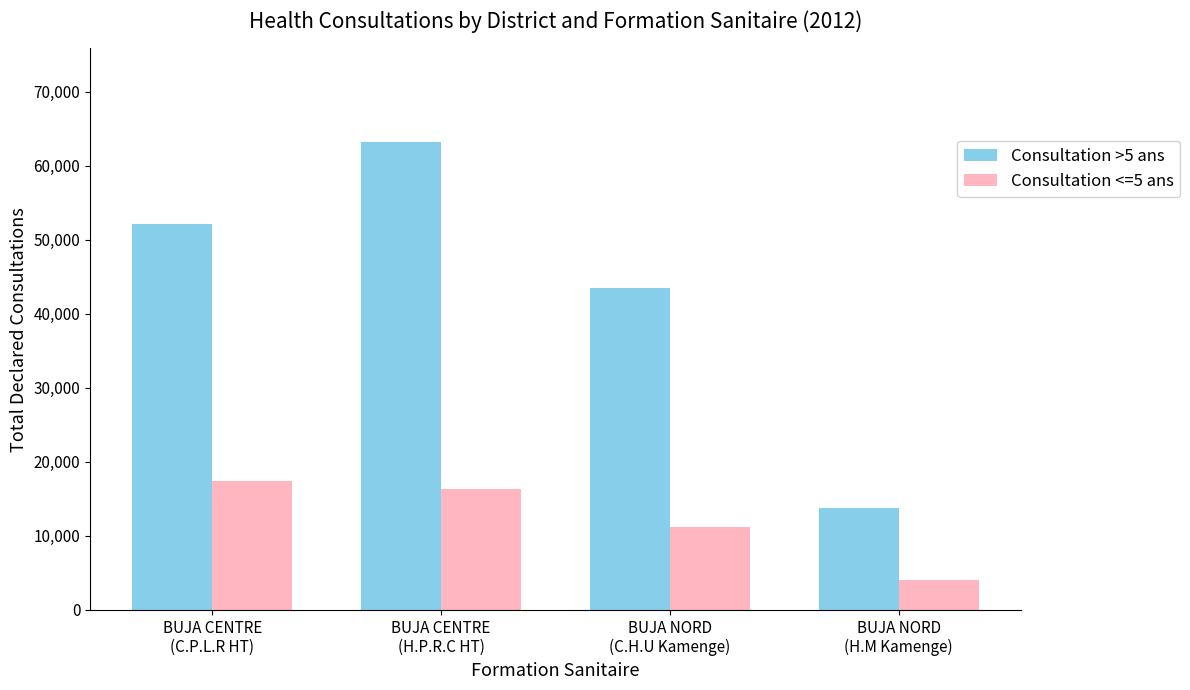

Reading right to left, transcribe all the data shown in this chart.

Consultation >5 ans: 13830	43510	63228	52160
Consultation <=5 ans: 4003	11231	16317	17404